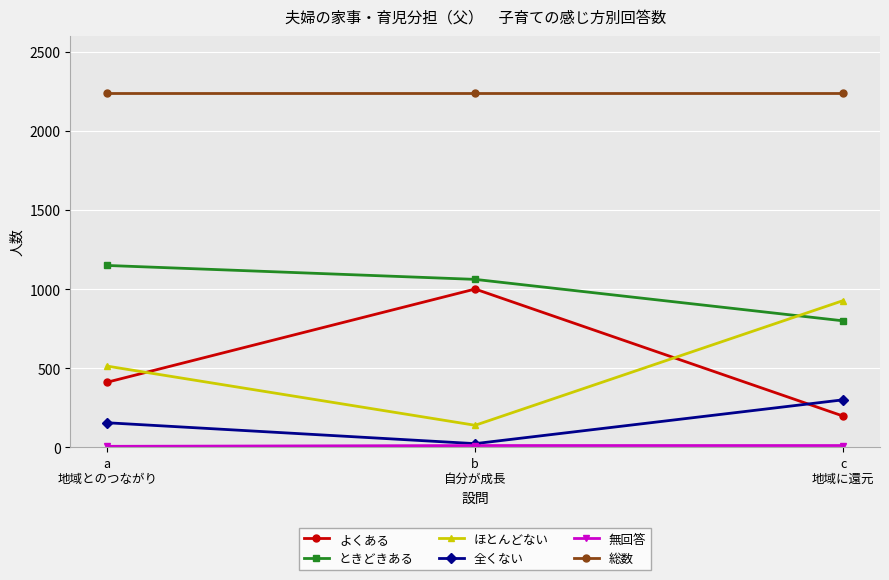

What is the value of the 全くない point at the 1st from the left?

156